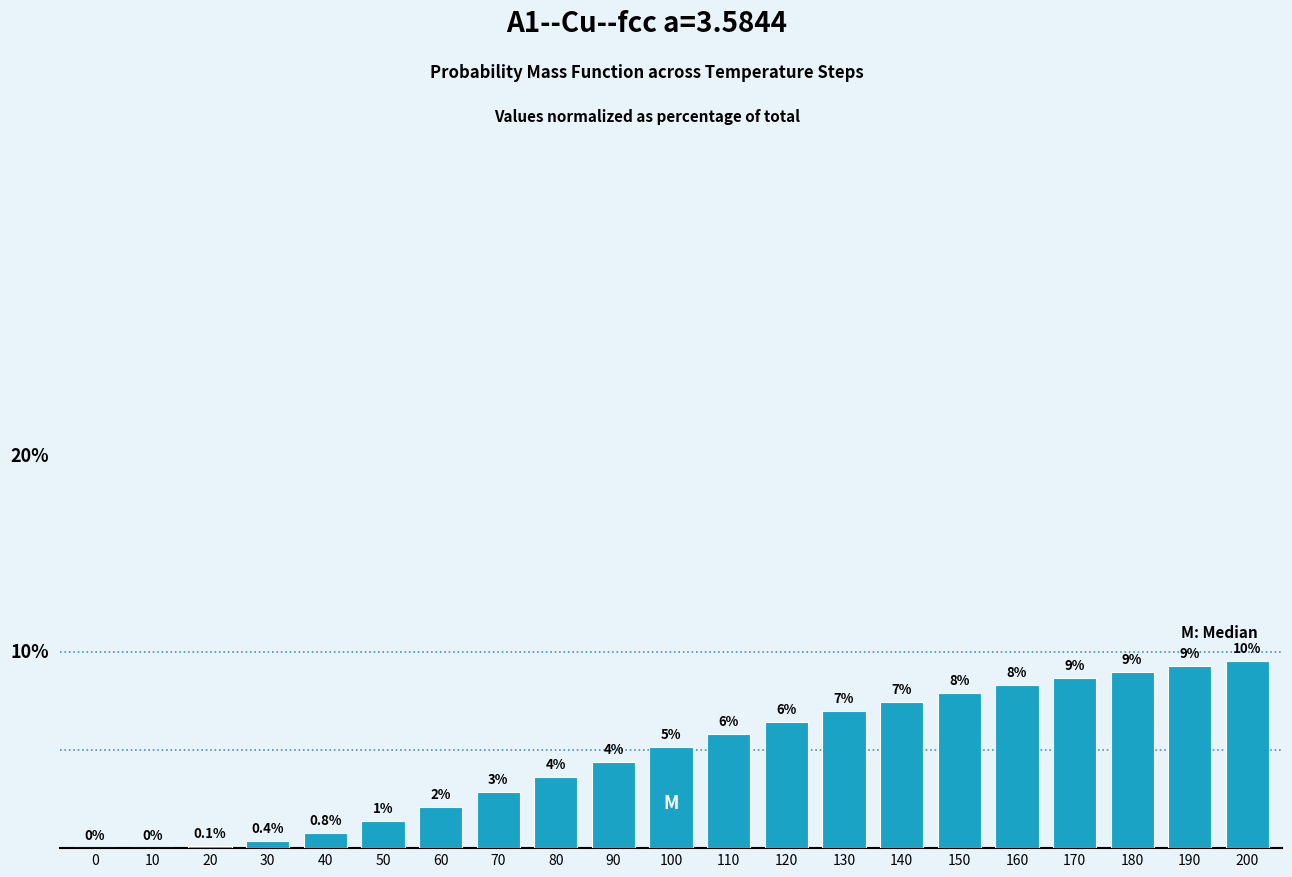

Are the bars horizontal?

No